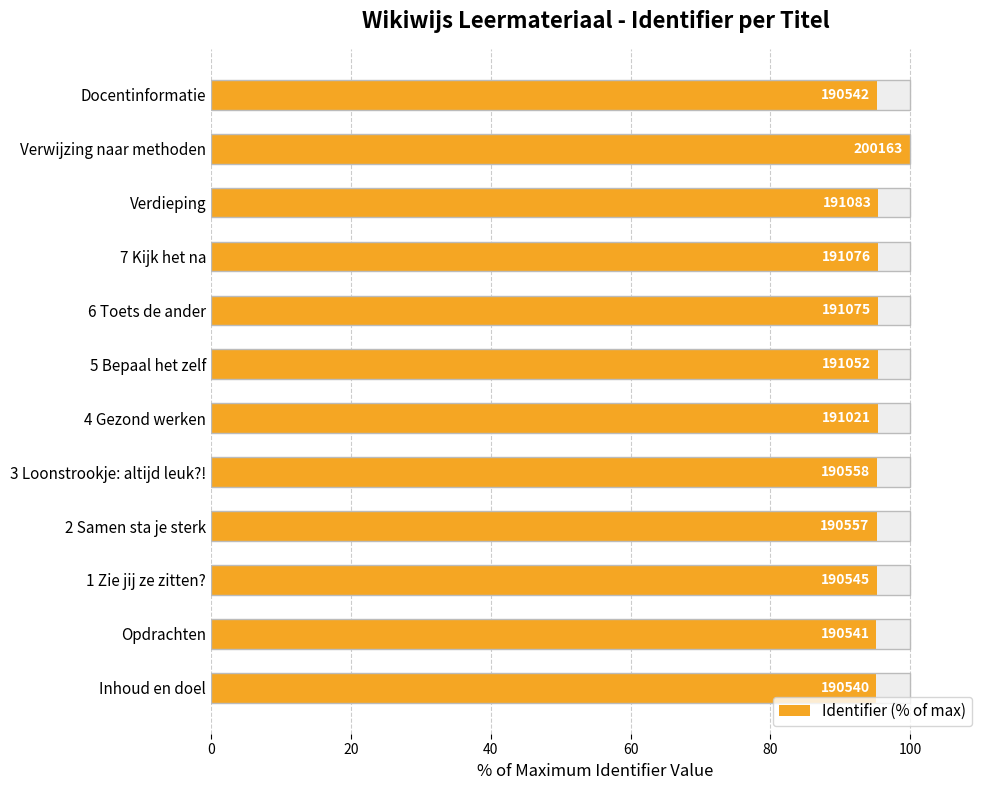

Read the value at Inhoud en doel.

95.2